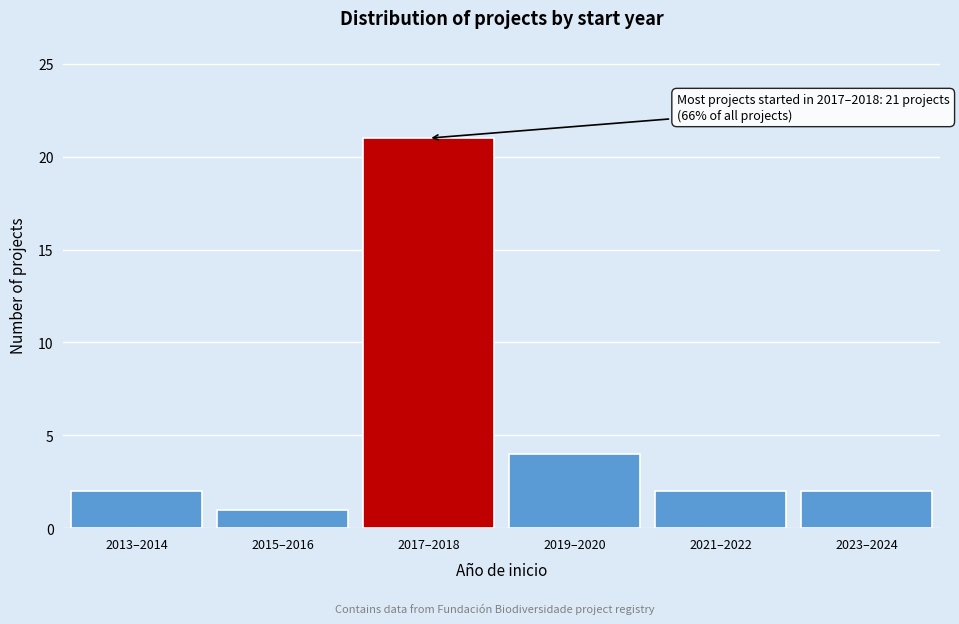

Reading left to right, extract all data points from this chart.

2013–2014=2	2015–2016=1	2017–2018=21	2019–2020=4	2021–2022=2	2023–2024=2